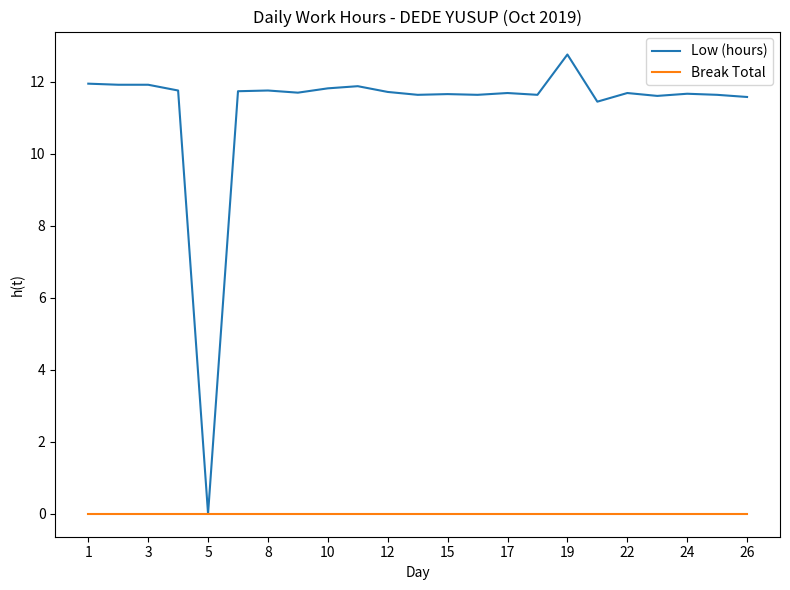

List the series in order of their peak value, highest first.

Low (hours), Break Total